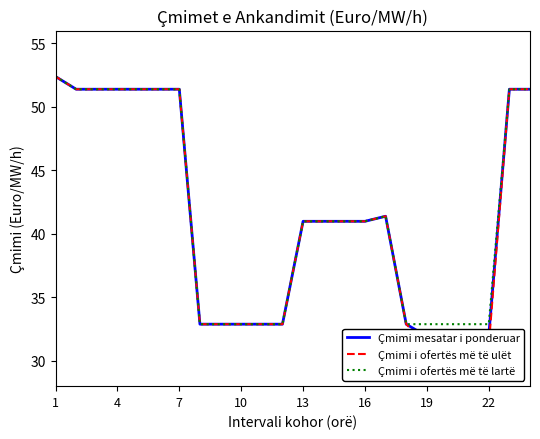

True or false: Çmimi mesatar i ponderuar and Çmimi i ofertës më të lartë cross at least once.

False